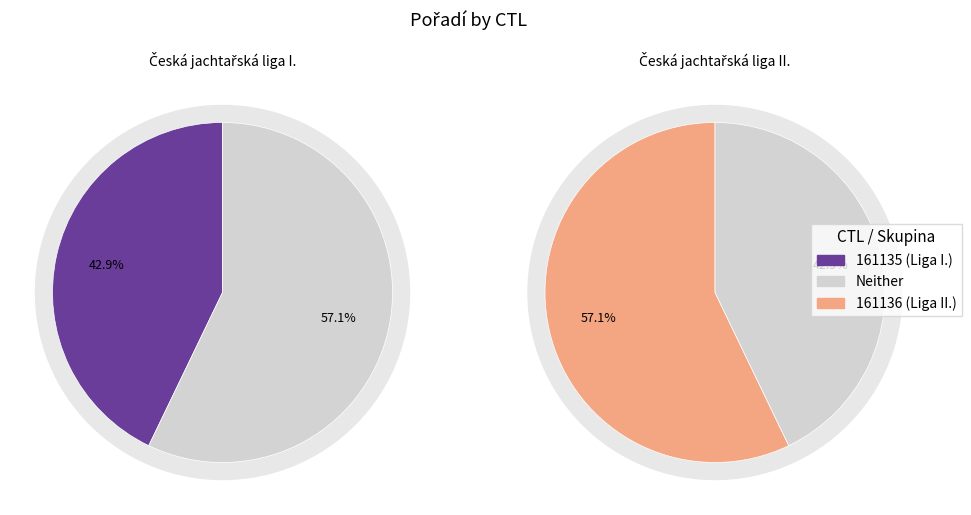

What is the smallest slice in the pie chart?

161135